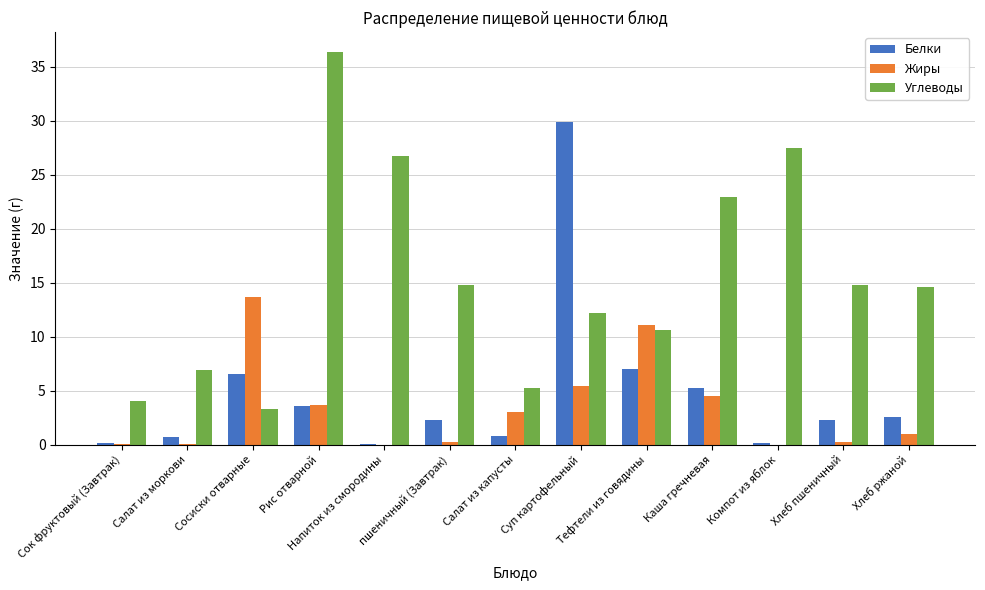

Which series changed the most between Сосиски отварные and Компот из яблок?

Углеводы